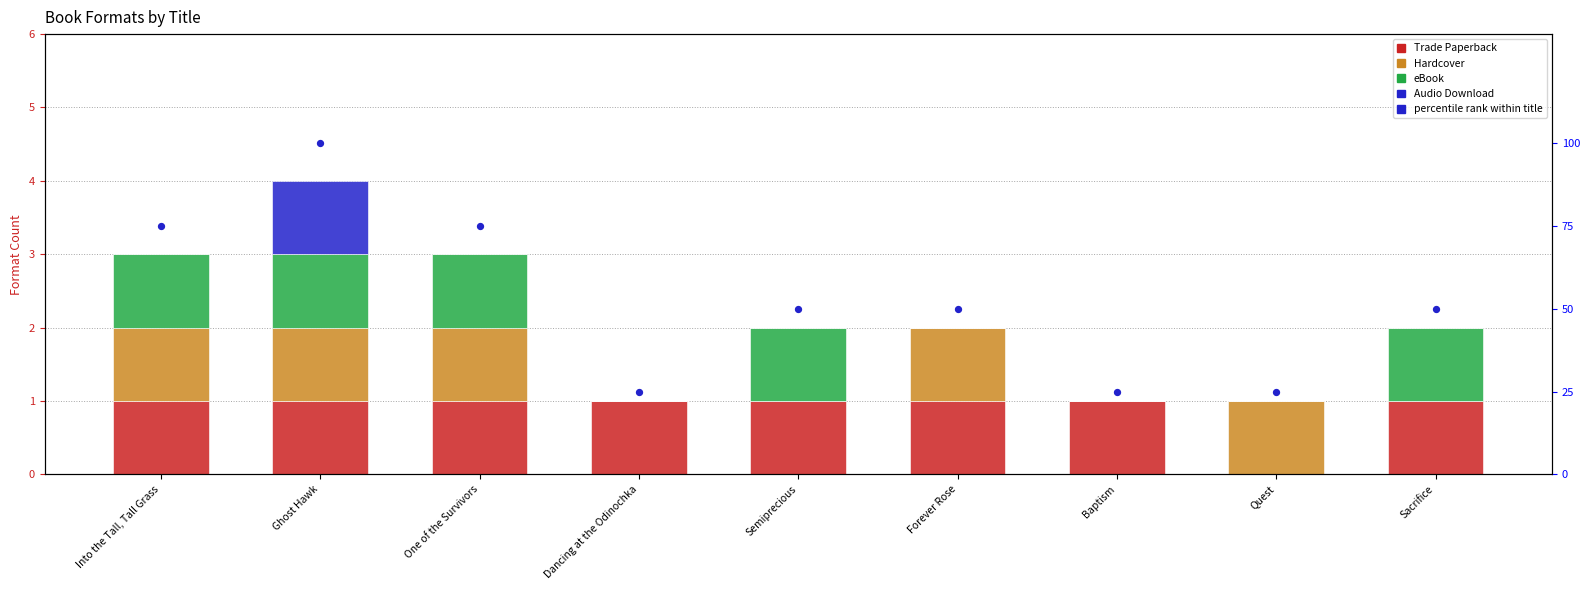

At which category is the sum across all series the highest?

Ghost Hawk